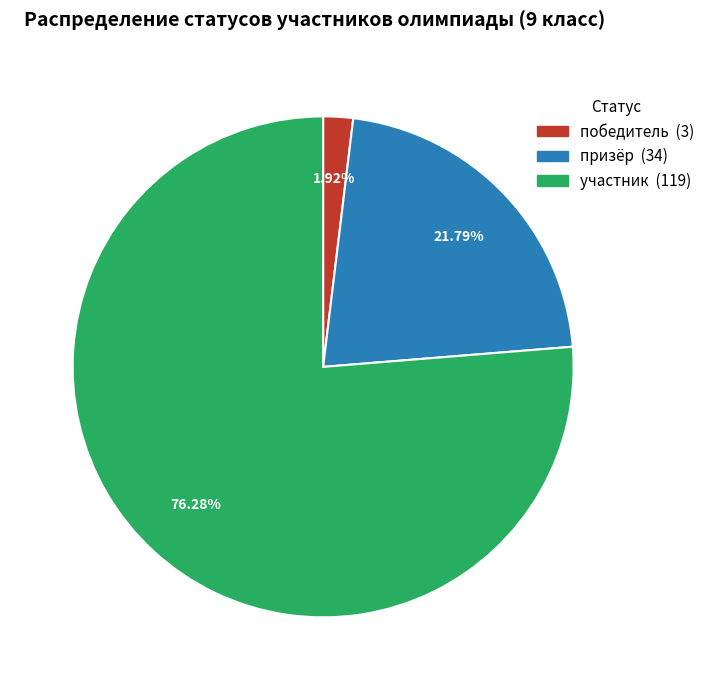

How many segments does this pie chart have?

3